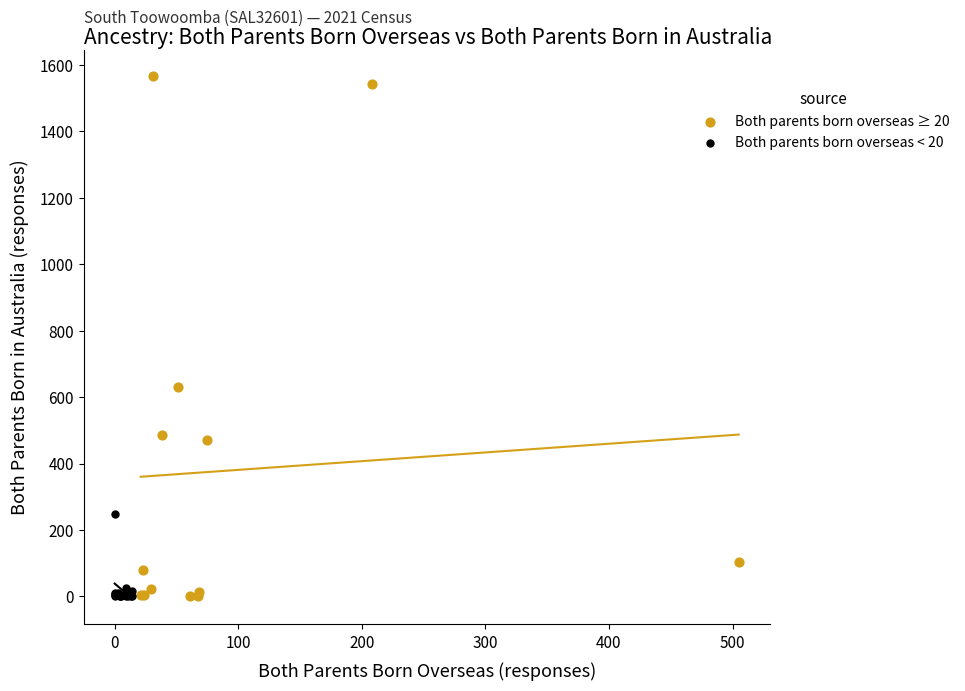

Which series reaches the maximum Y coordinate?

Both parents born overseas ≥ 20